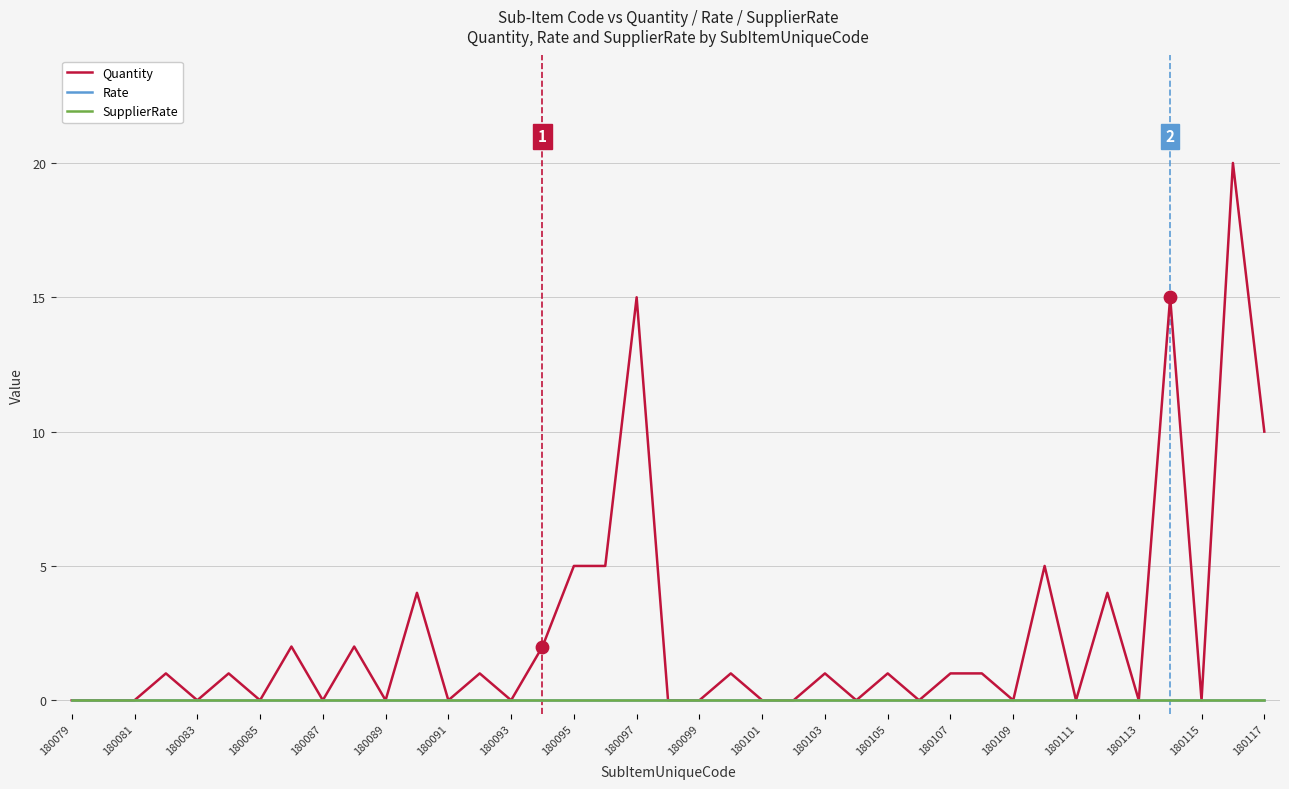

At how many categories does at least one series exceed 12?

3